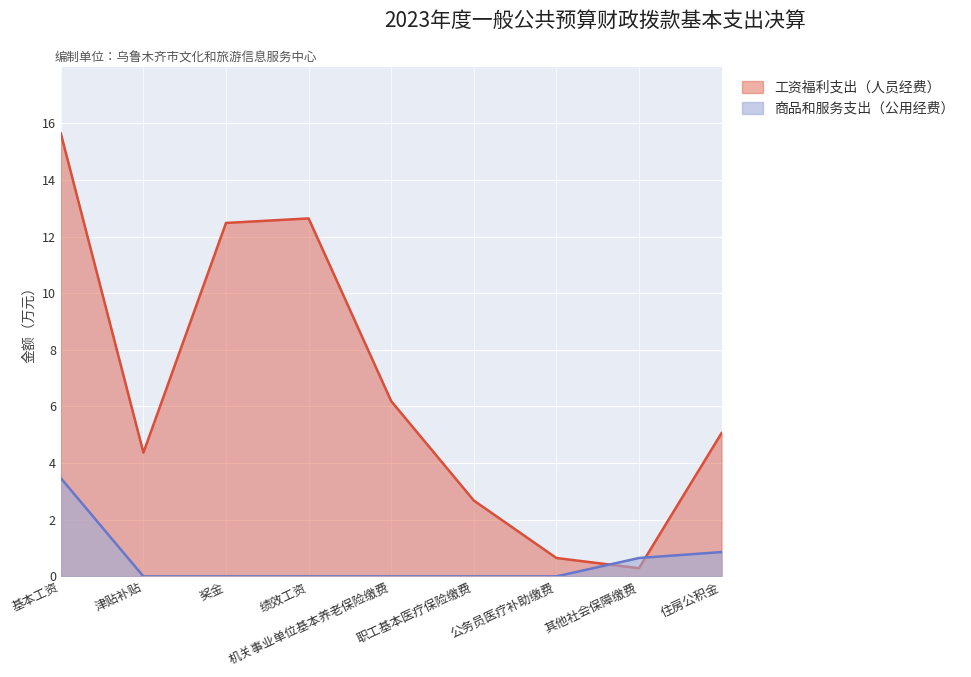

At which category does 工资福利支出（人员经费） reach its first local peak?

绩效工资